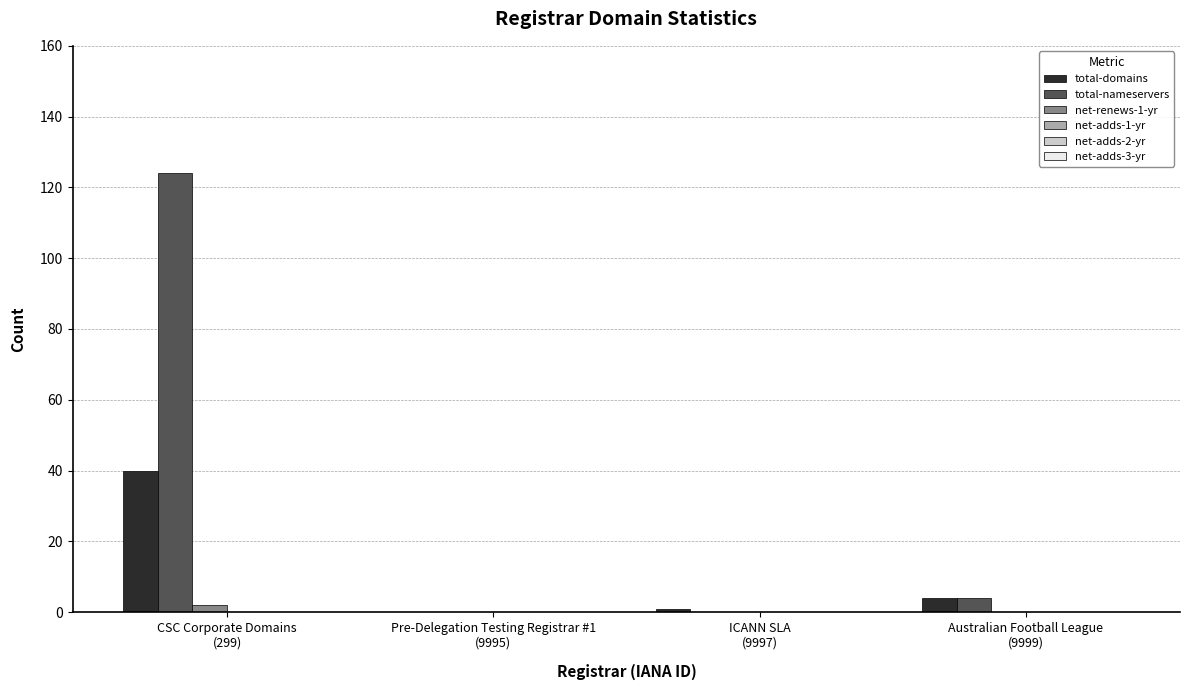

What is the highest value of the total-domains series?

40